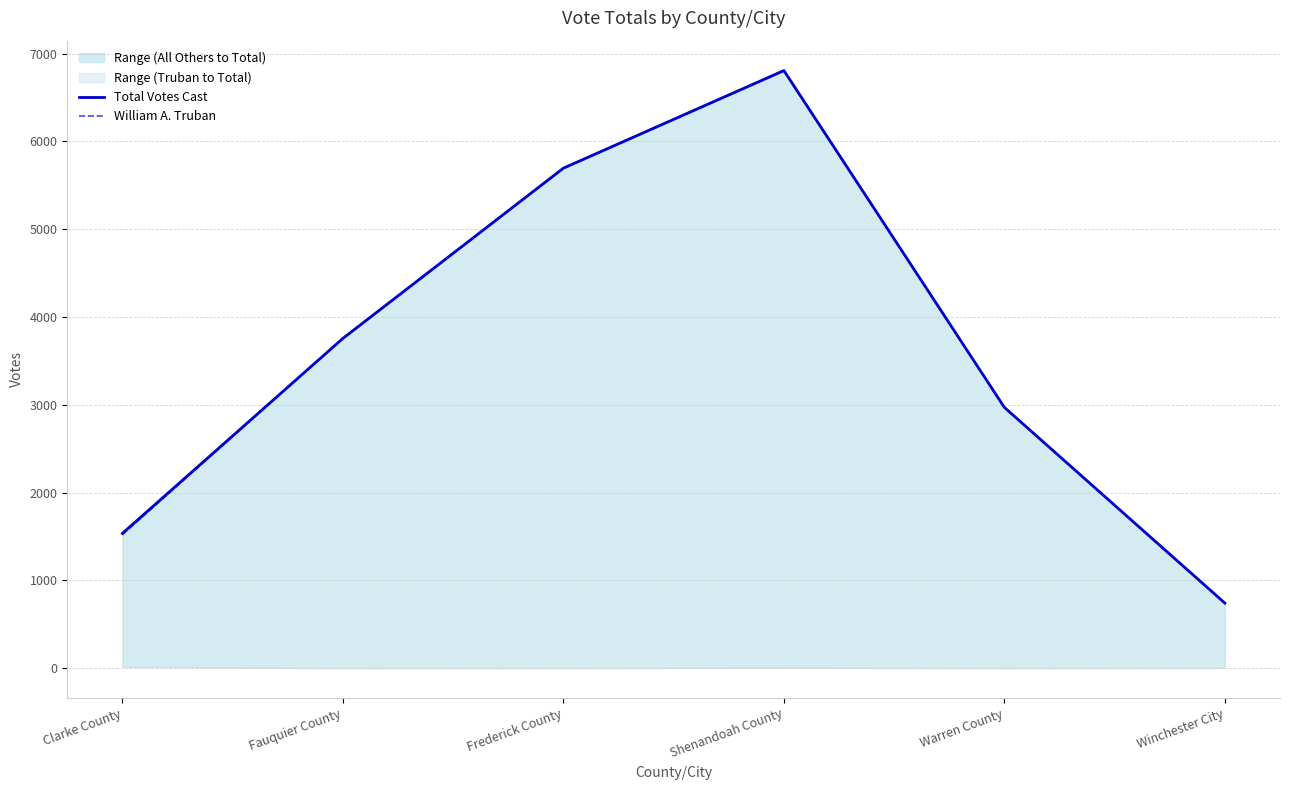

True or false: Total Votes Cast and William A. Truban intersect in this chart.

False